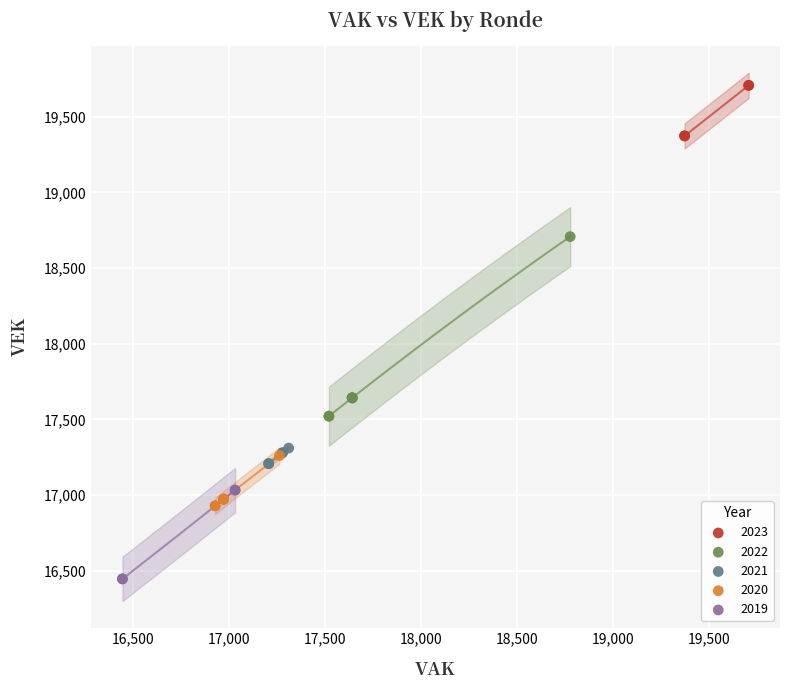

Which series reaches the minimum Y coordinate?

2019